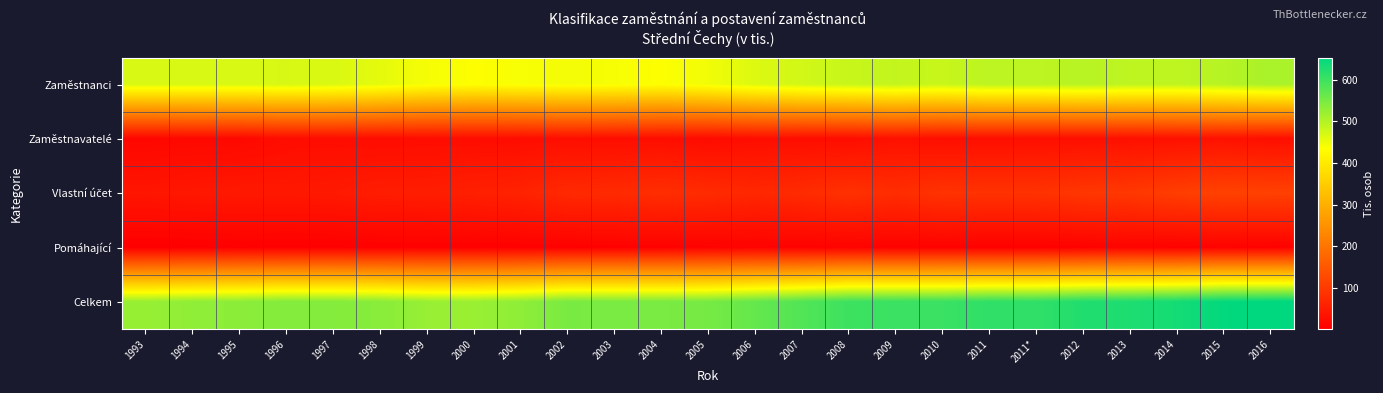

What is the total value across all series at 1995?

1064.9